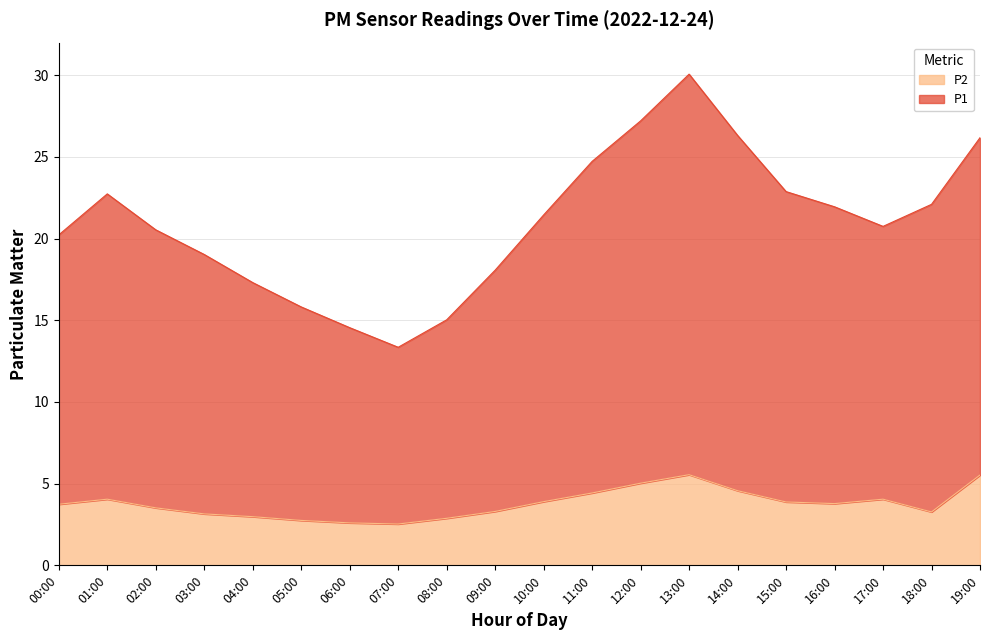

Rank the categories by value from lowest to highest.

07:00, 06:00, 08:00, 05:00, 04:00, 09:00, 03:00, 00:00, 02:00, 17:00, 10:00, 16:00, 18:00, 01:00, 15:00, 11:00, 19:00, 14:00, 12:00, 13:00